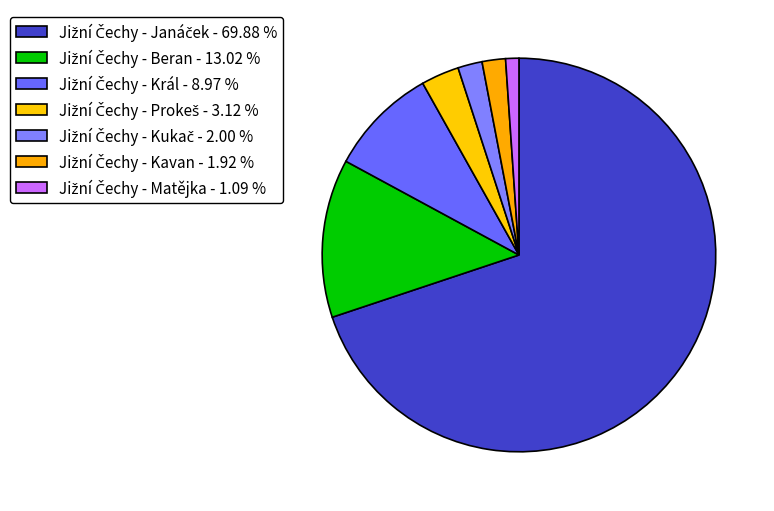

What is the change in value from Jižní Čechy - Prokeš to Jižní Čechy - Kavan?

-340